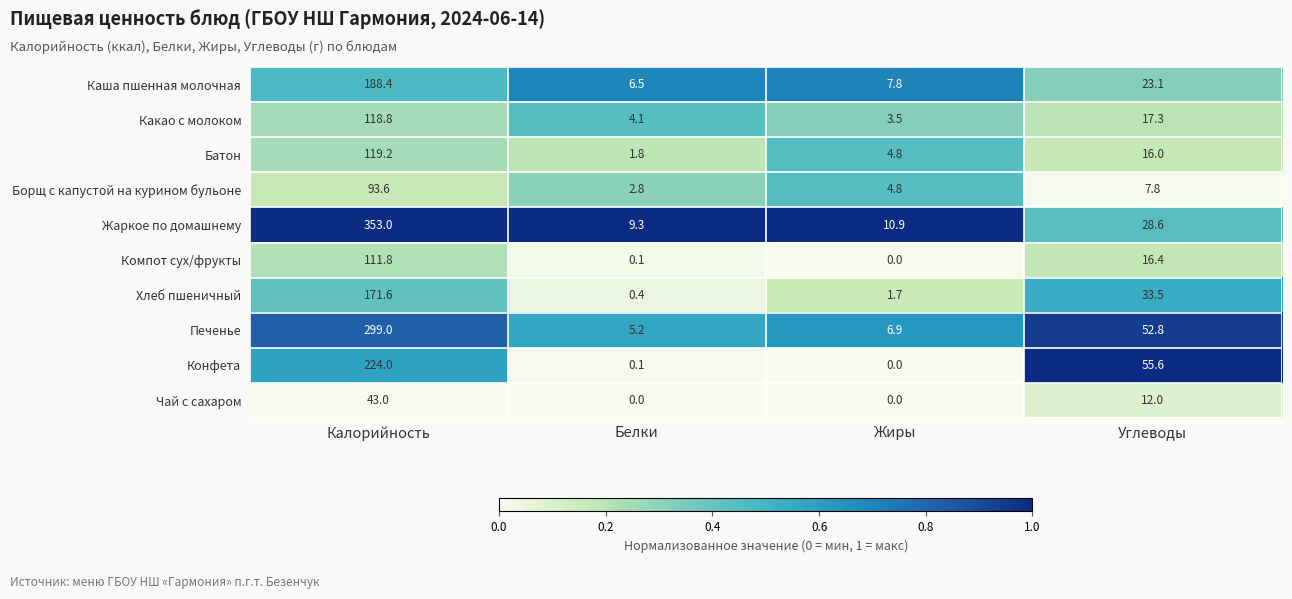

The value of Жаркое по домашнему at Калорийность is 353.0. True or false?

True